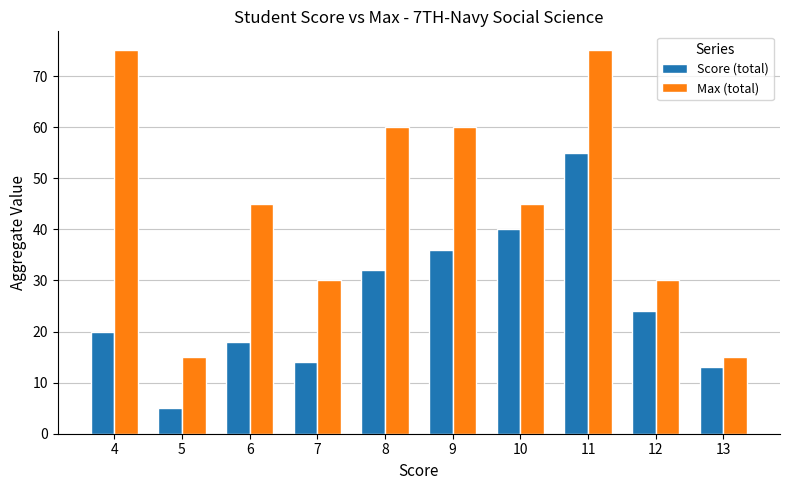

Which series has the largest total across all categories?

Max (total)